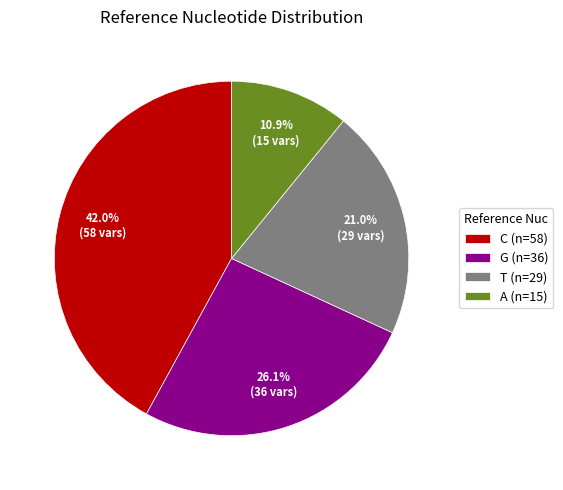

Approximately how many times larger is the value at C (n=58) compared to A (n=15)?

3.9